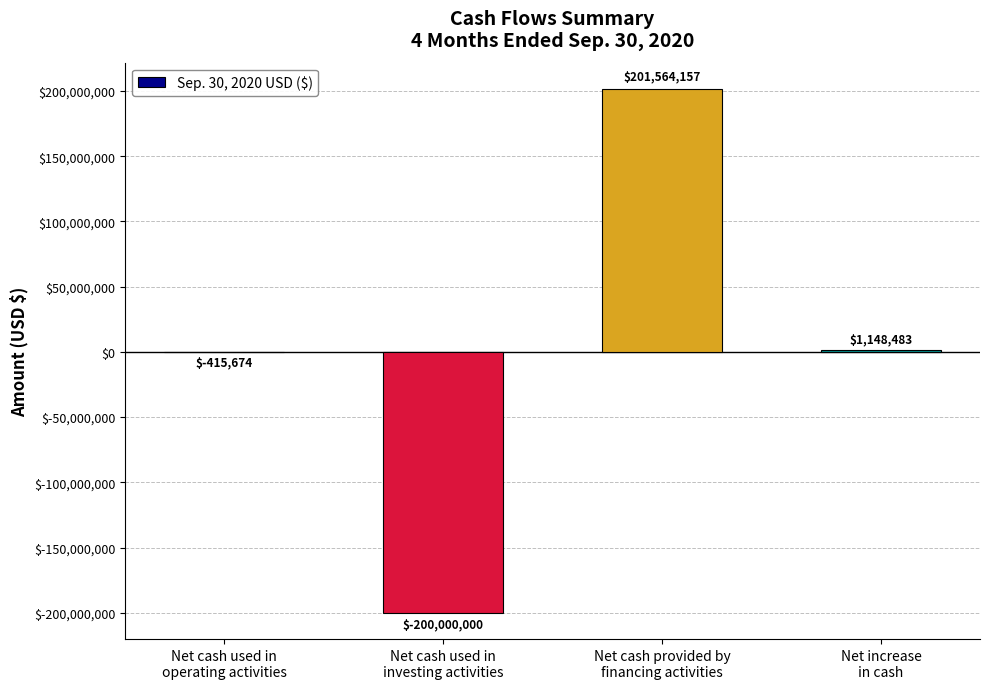

What is the greatest value displayed?

201564157